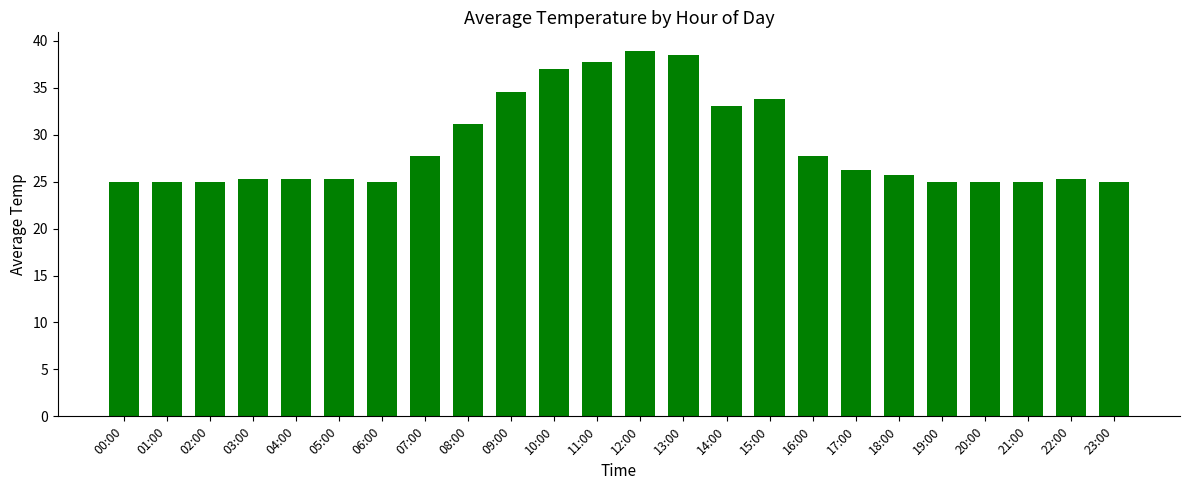

What position from the left is 00:00?

1